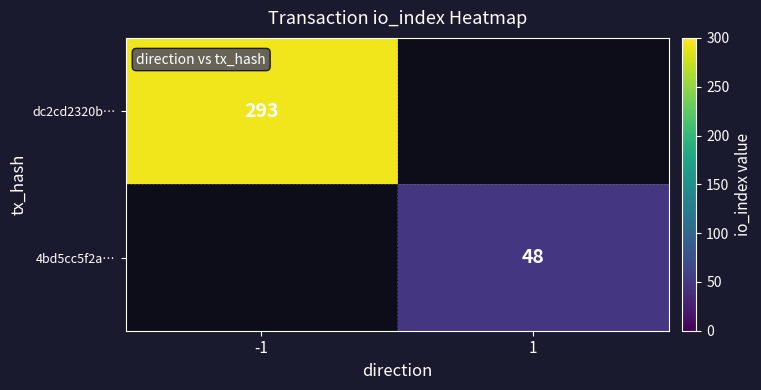

What is the maximum value shown in the chart?

293.0